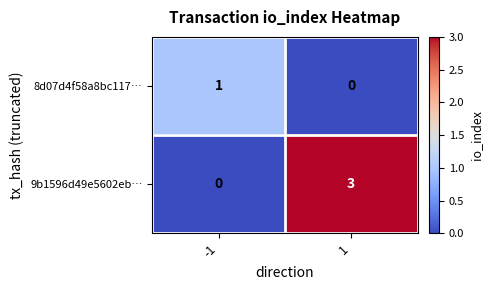

What value does the 9b1596d49e5602eb… series have at 1?

3